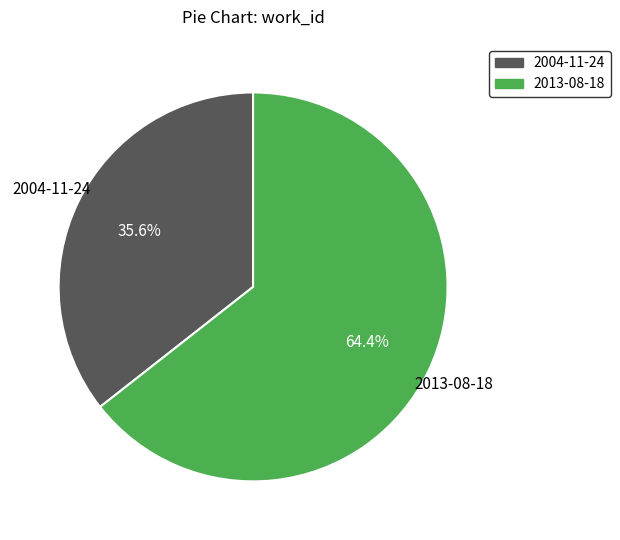

Between 2004-11-24 and 2013-08-18, which is larger?

2013-08-18